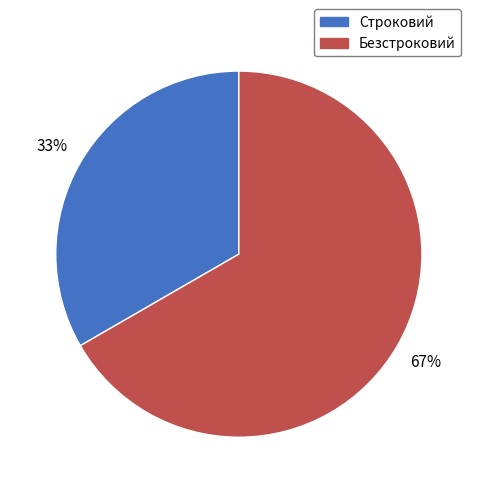

Is the sum of Строковий and Безстроковий greater than half?

Yes